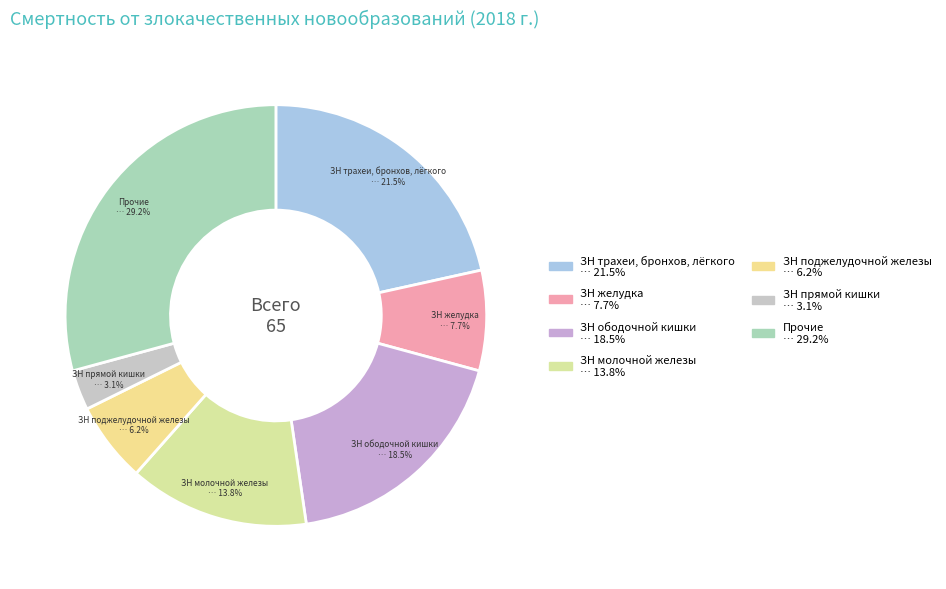

What is the ratio of the value at ЗН ободочной кишки to the value at ЗН молочной железы?

1.3